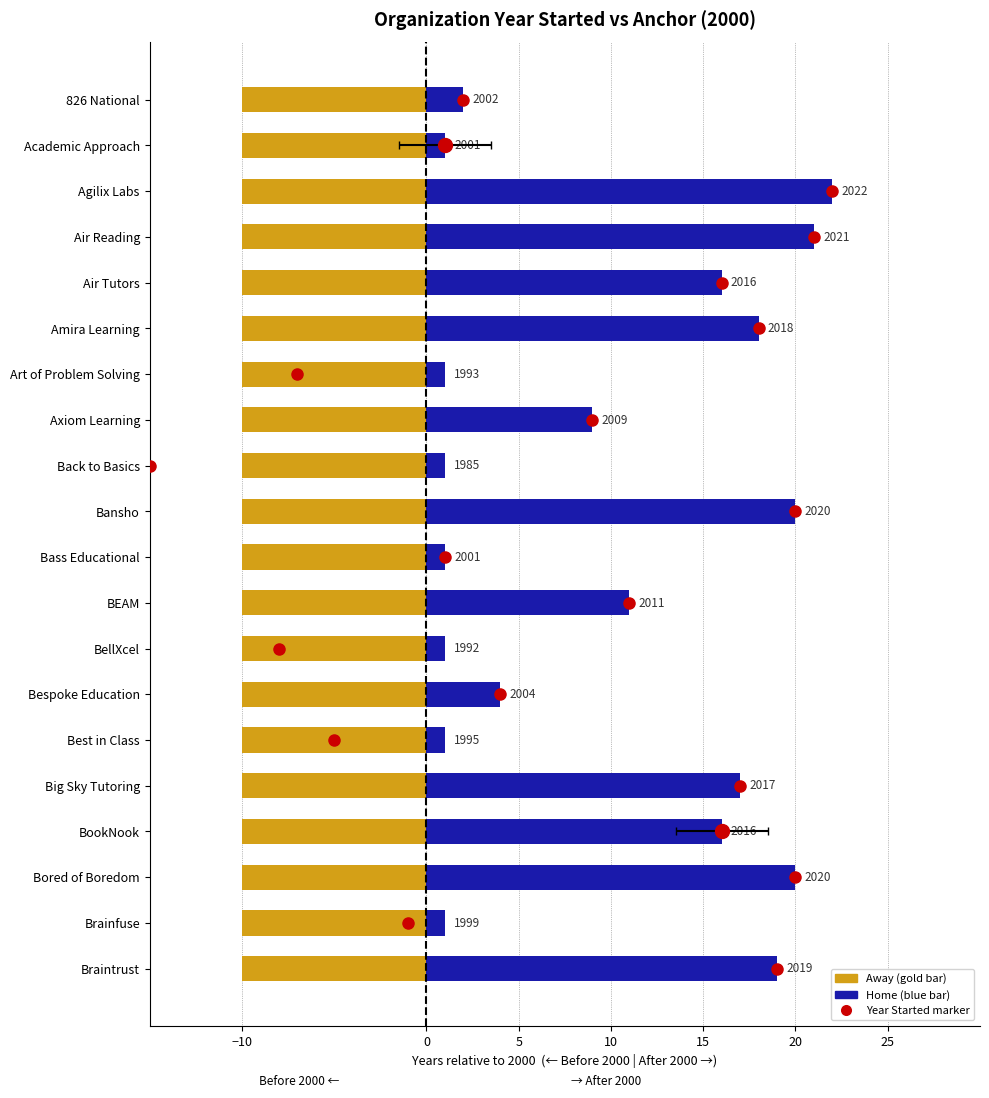

Reading left to right, extract all data points from this chart.

2002	2001	2022	2021	2016	2018	1993	2009	1985	2020	2001	2011	1992	2004	1995	2017	2016	2020	1999	2019